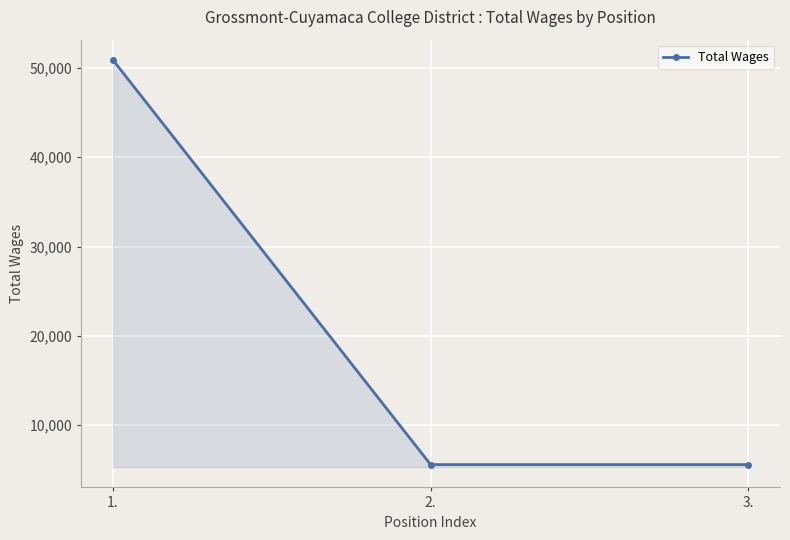

What is the greatest value displayed?

50903